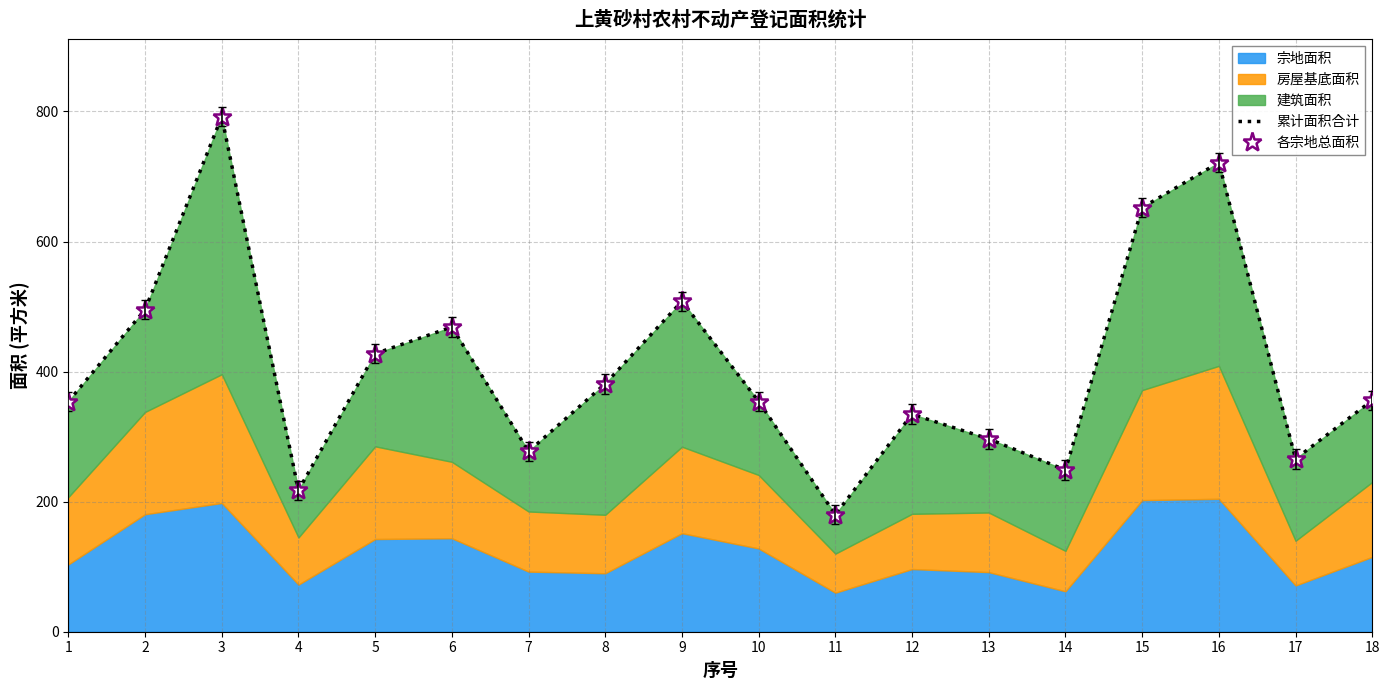

Which series changed the most between 2 and 17?

累计面积合计